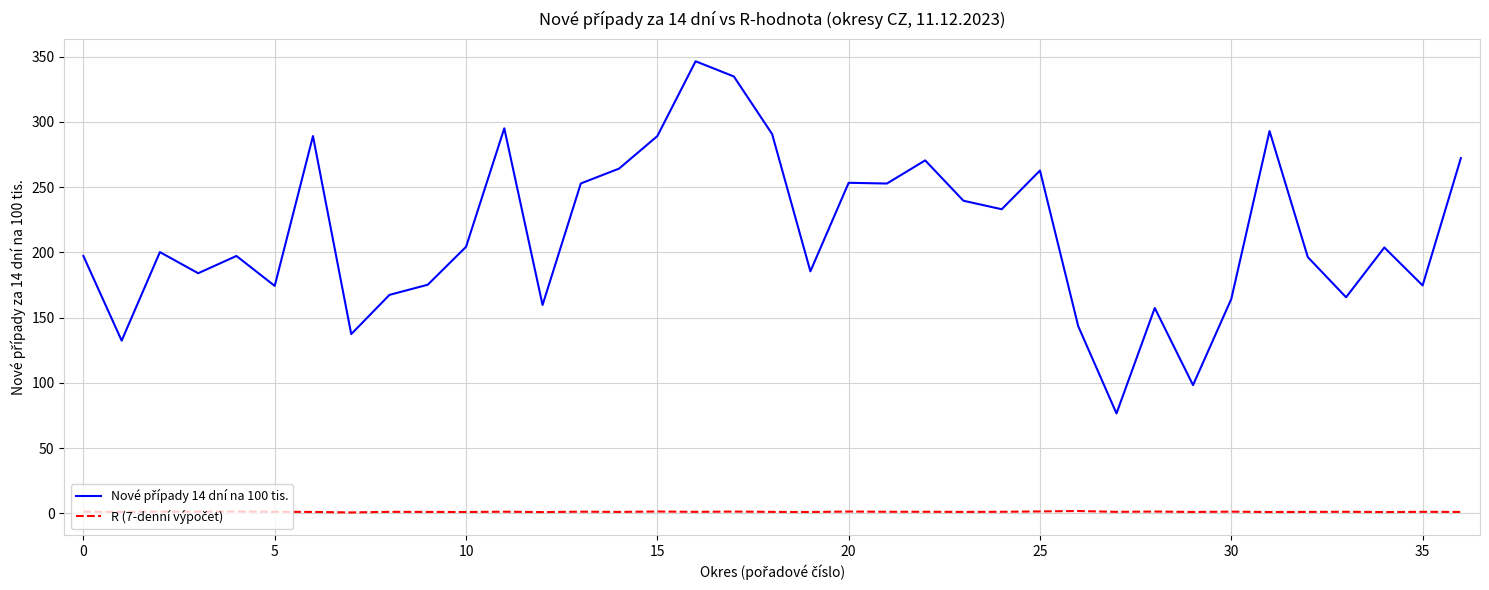

Is this an area chart (filled region under the line)?

No